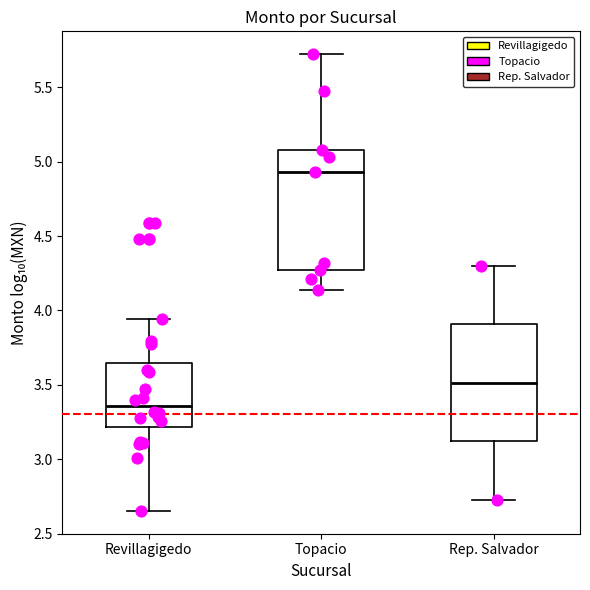

Reading left to right, transcribe this box plot: for each box, give where its median line is, the range the box spans, and where its two whiskers end, as read against the y-axis. The values are not printed on the chart, so give them approximately, as read against the axis.

Revillagigedo: median 3.35, box 3.20 to 3.65, whiskers 2.65 to 3.95
Topacio: median 4.95, box 4.25 to 5.10, whiskers 4.15 to 5.70
Rep. Salvador: median 3.50, box 3.10 to 3.90, whiskers 2.75 to 4.30